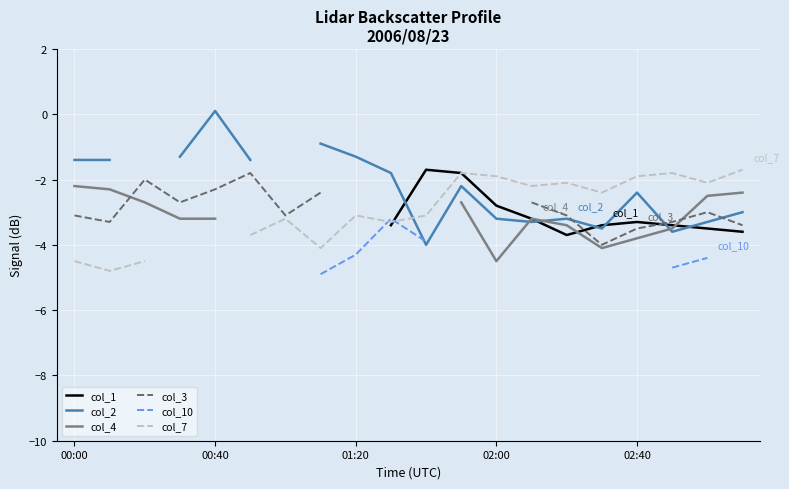

Is this an area chart (filled region under the line)?

No